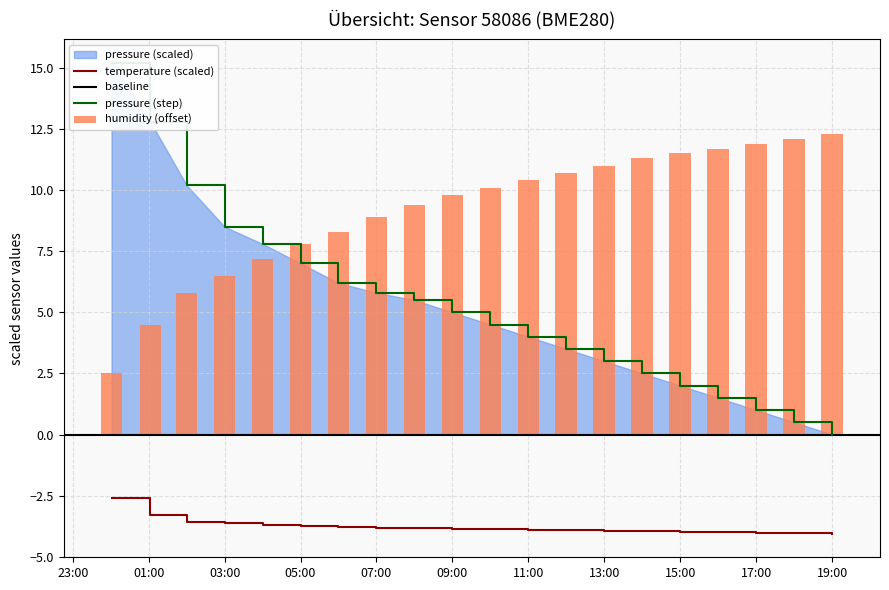

Rank the categories by humidity value from lowest to highest.

00:00, 01:00, 02:00, 03:00, 04:00, 05:00, 06:00, 07:00, 08:00, 09:00, 10:00, 11:00, 12:00, 13:00, 14:00, 15:00, 16:00, 17:00, 18:00, 19:00